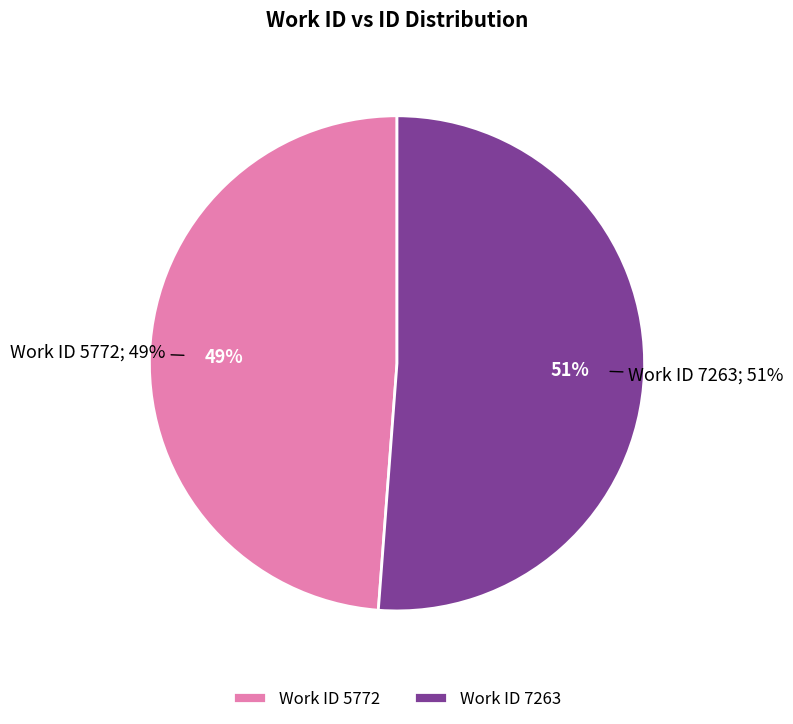

What percentage is the 7263 slice, to the nearest percent?

51%